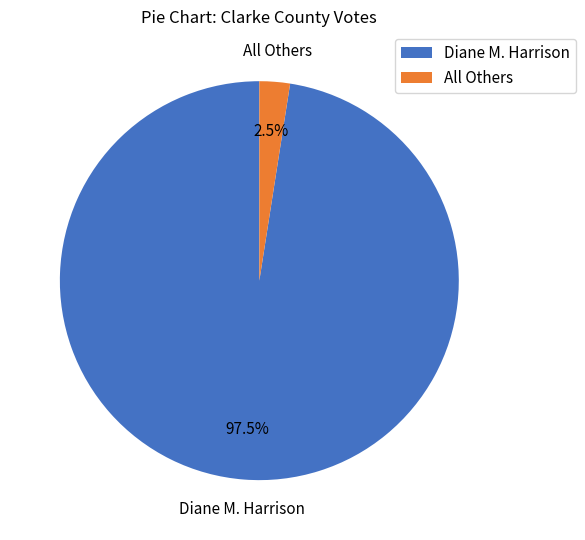

Count the number of slices in the pie.

2